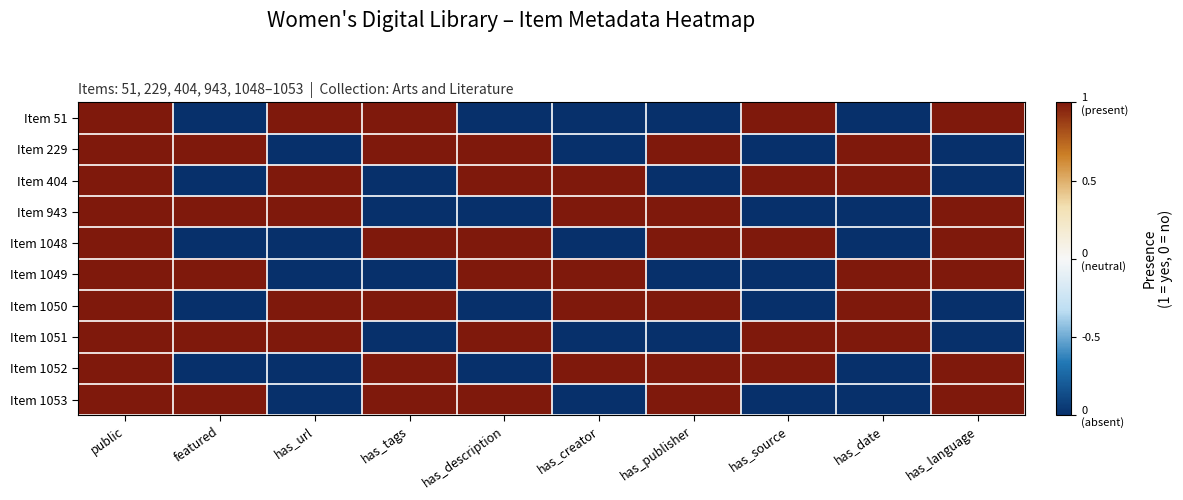

How many series are shown in this chart?

10